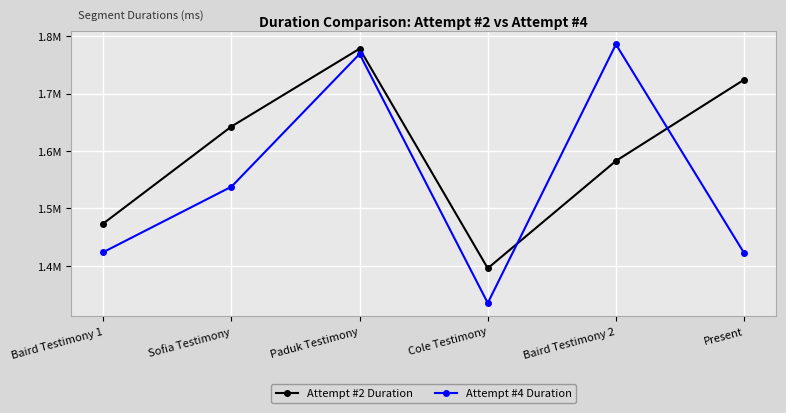

How many interior local peaks does the Attempt #4 Duration series have?

2